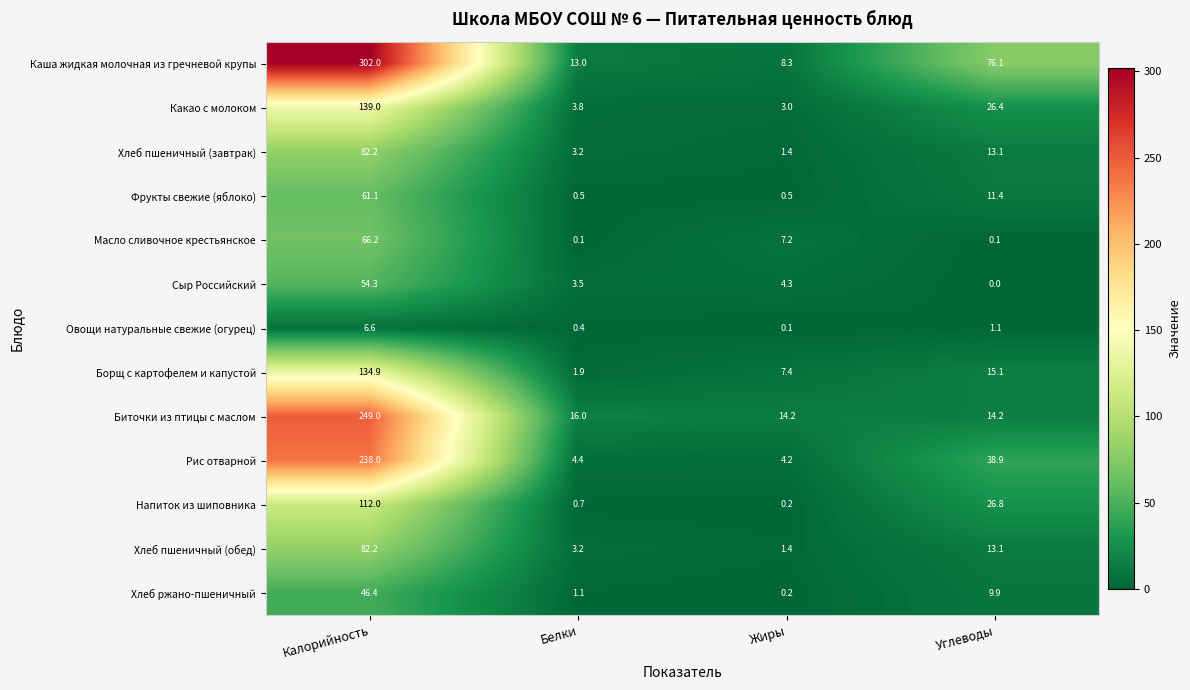

What is the approximate value of Борщ с картофелем и капустой at Калорийность?

134.9